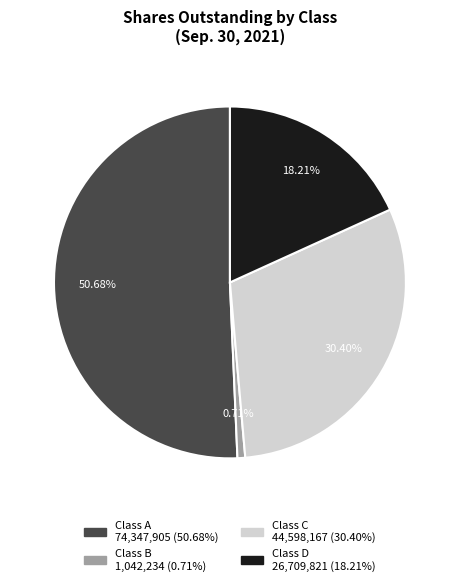

Count the number of slices in the pie.

4